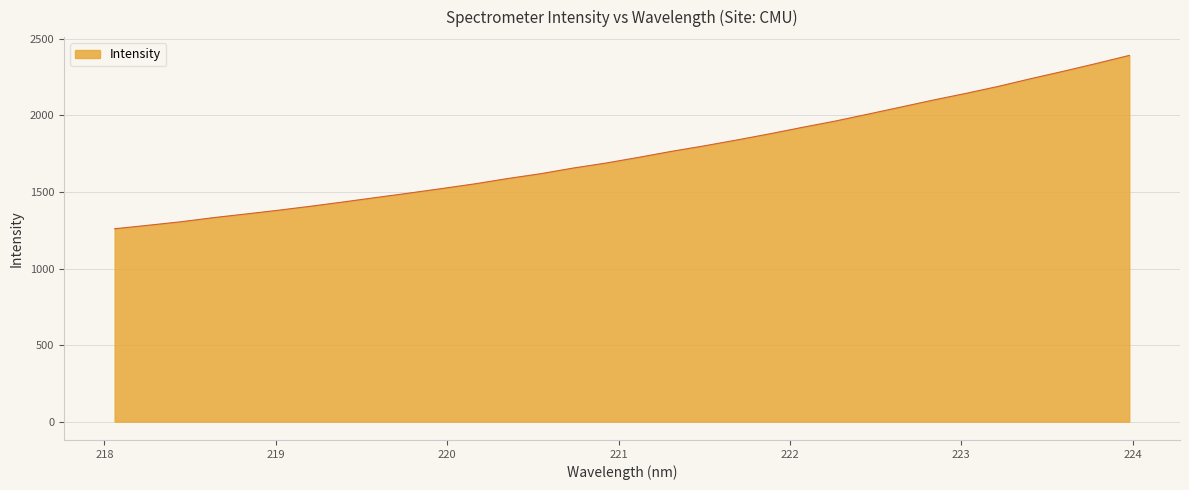

What is the minimum value shown in the chart?

1259.6